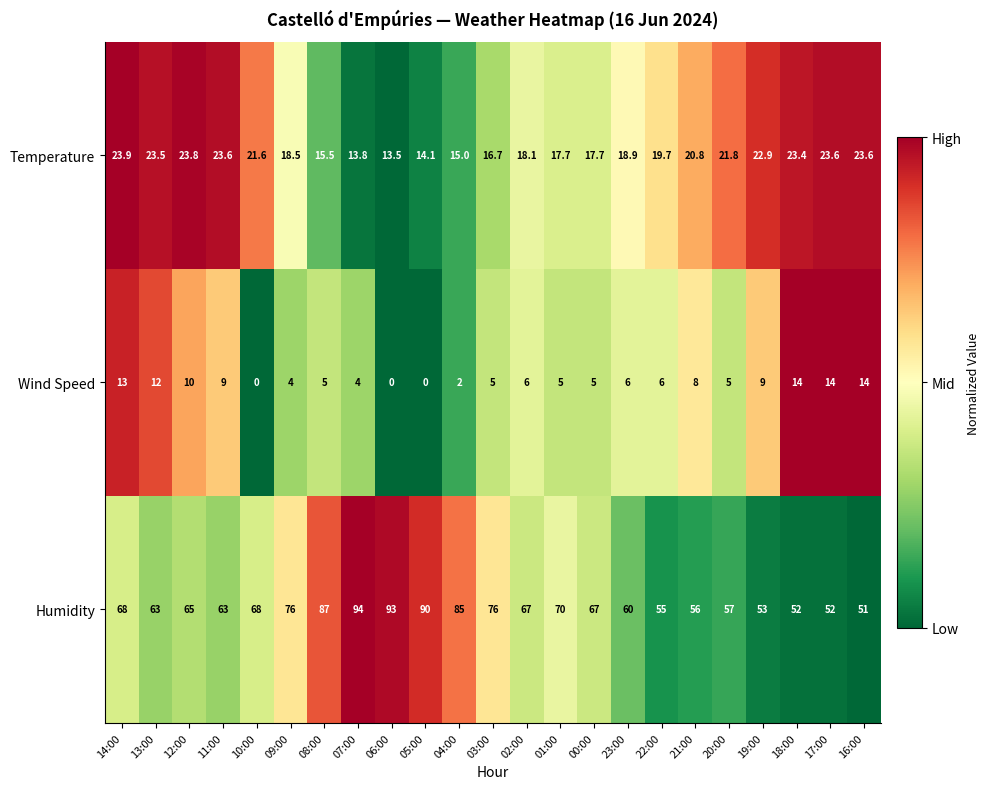

The value of Temperature at 01:00 is 17.7. True or false?

True